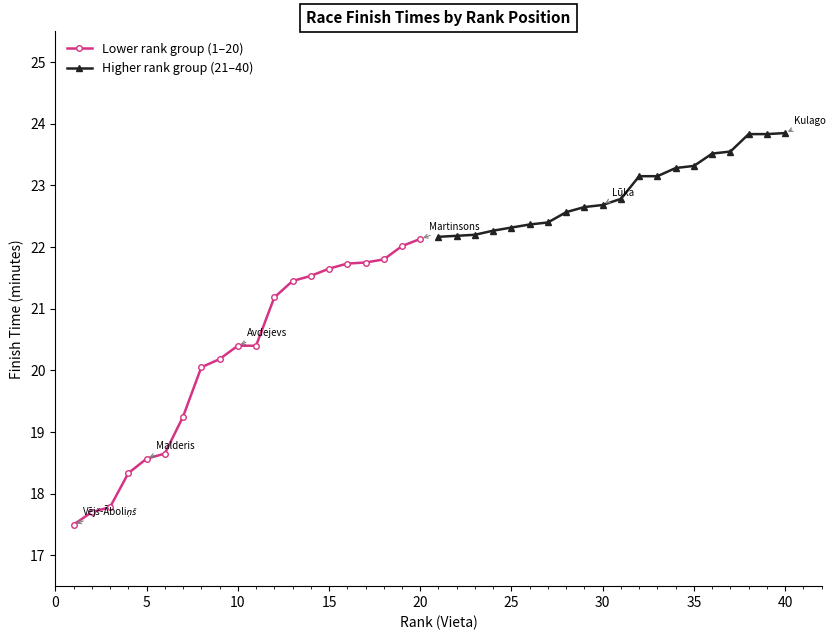

Reading left to right, list all the values displayed in this chart.

Lower rank group (1–20): 17.5	17.7	17.8	18.3	18.6	18.6	19.2	20.1	20.2	20.4	20.4	21.2	21.4	21.5	21.6	21.7	21.8	21.8	22.0	22.1
Higher rank group (21–40): 22.2	22.2	22.2	22.3	22.3	22.4	22.4	22.6	22.6	22.7	22.8	23.1	23.1	23.3	23.3	23.5	23.6	23.8	23.8	23.9